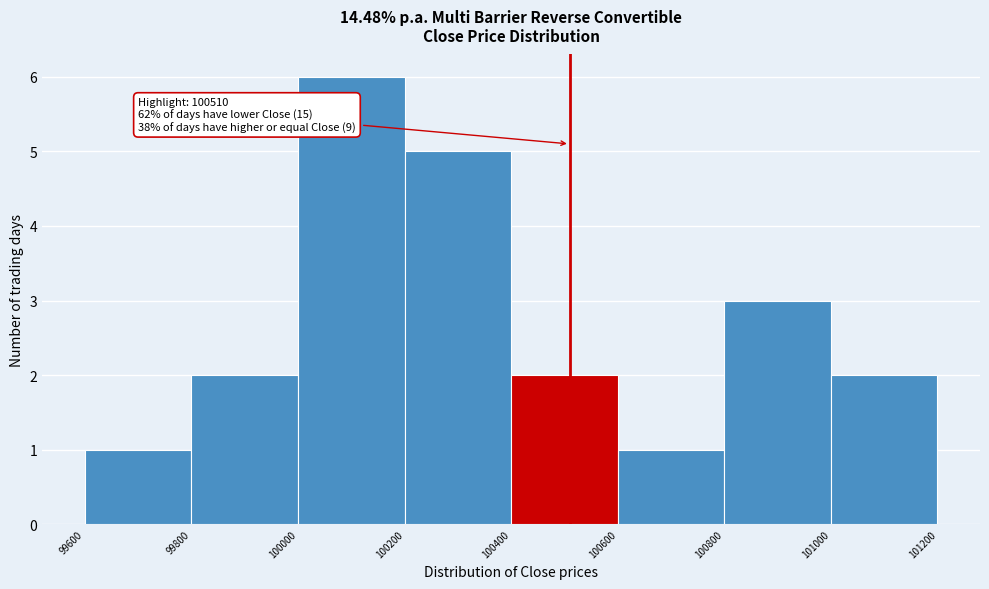

Which range on the x-axis has the tallest bar?

100000 to 100200